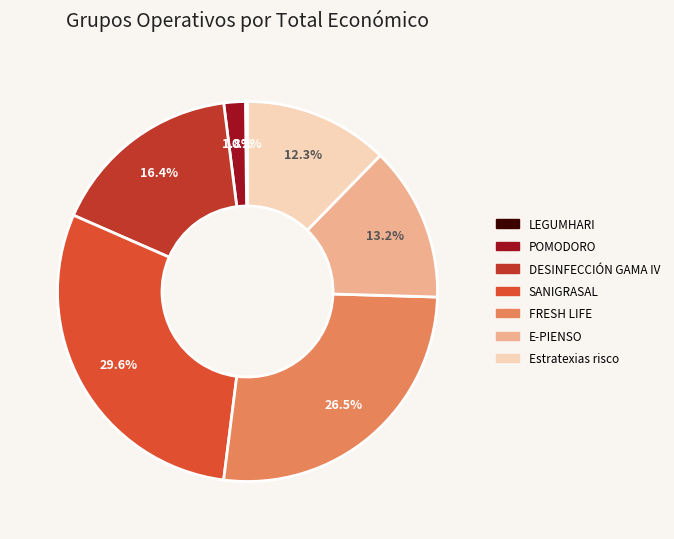

Do E-PIENSO and SANIGRASAL together represent more than half of the pie?

No